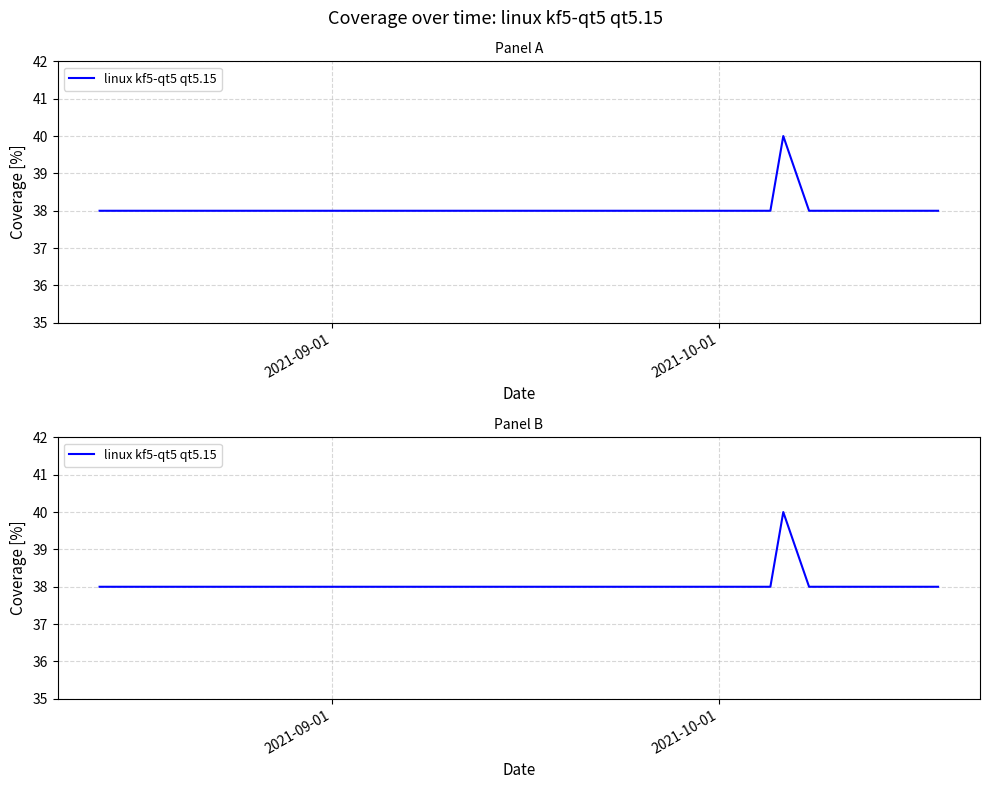

Is it true that the value at 2021-09-01 is 38?

True